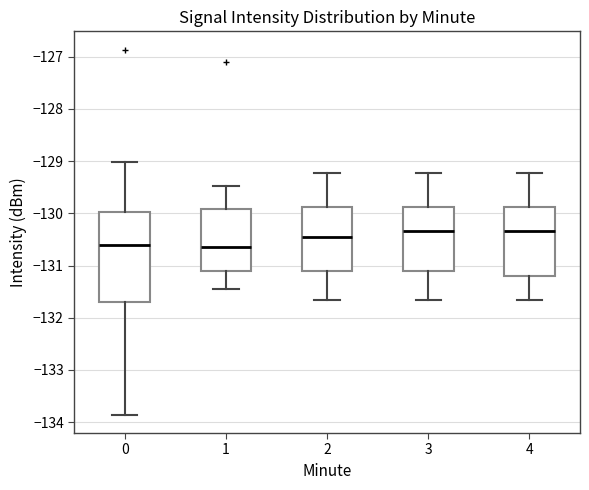

Reading left to right, read every box against the y-axis: the position of its median line, the range the box covers, and the ends of its whiskers. The values are not printed on the chart, so give them approximately, as read against the axis.

0: median -130.6, box -131.7 to -130.0, whiskers -133.9 to -129.0
1: median -130.6, box -131.1 to -129.9, whiskers -131.5 to -129.5
2: median -130.5, box -131.1 to -129.9, whiskers -131.7 to -129.2
3: median -130.3, box -131.1 to -129.9, whiskers -131.7 to -129.2
4: median -130.3, box -131.2 to -129.9, whiskers -131.7 to -129.2